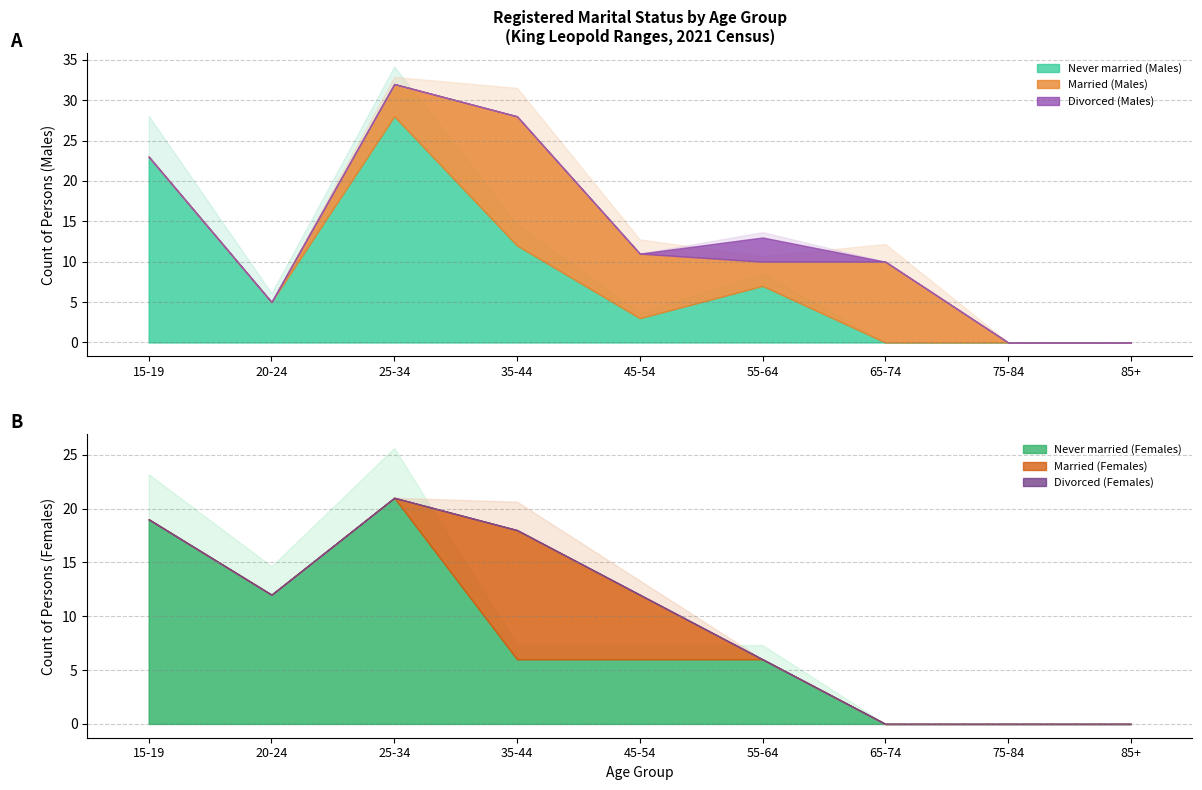

What is the sum of all Divorced (Males) values?

3